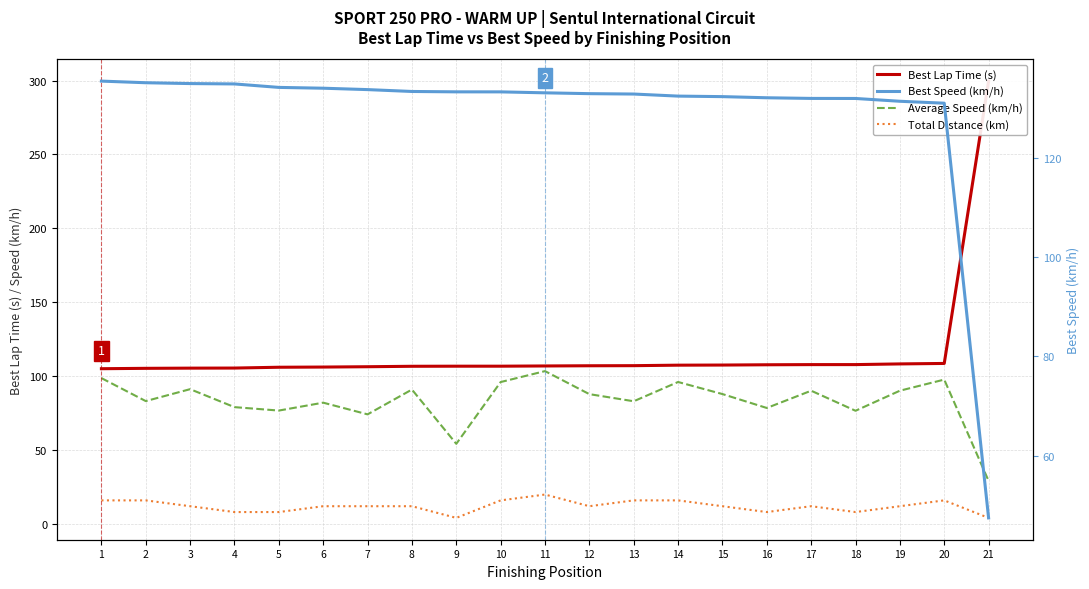

How many values in the Total Distance (km) series are below 11?

6